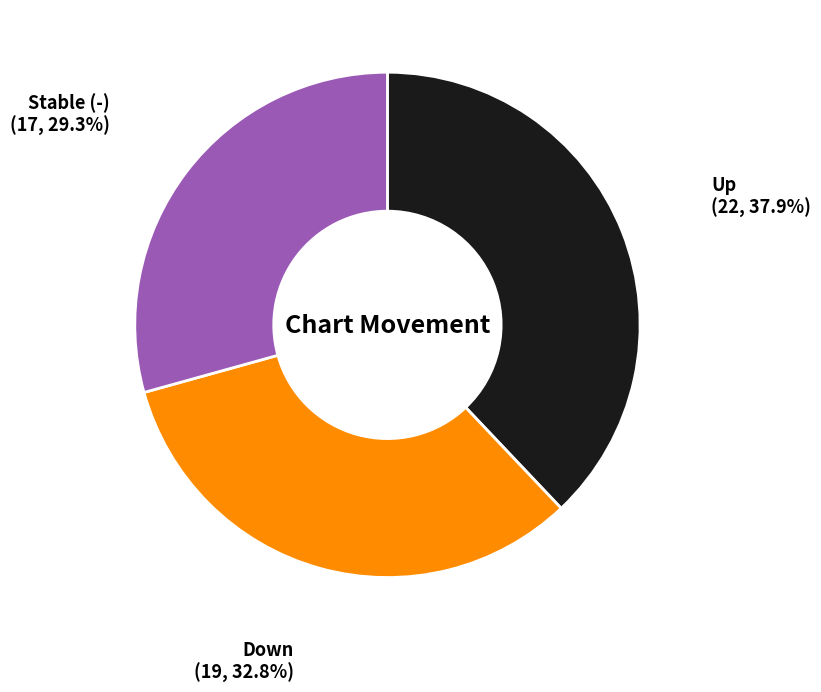

Combined, do Up and Down account for over 50%?

Yes